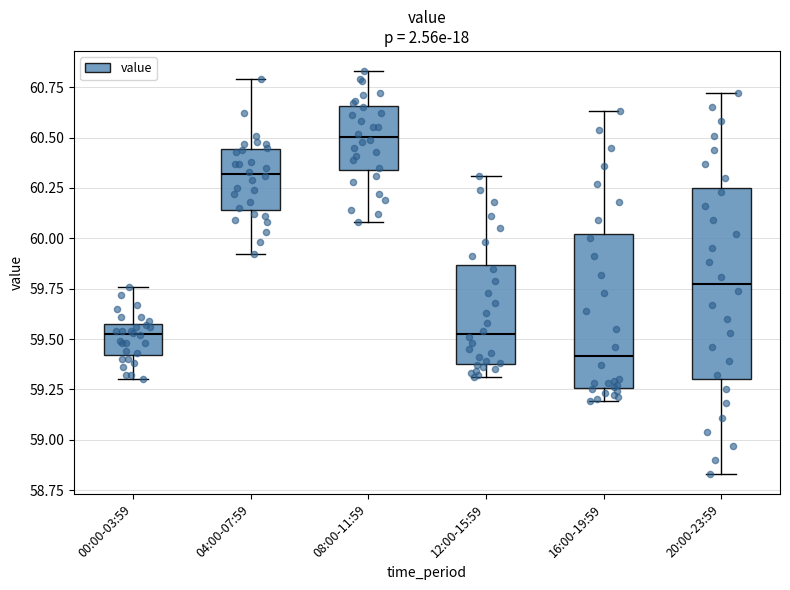

Where is the lower edge of the box for 12:00-15:59 on the y-axis? The values are not printed on the chart, so give them approximately, as read against the axis.

59.40